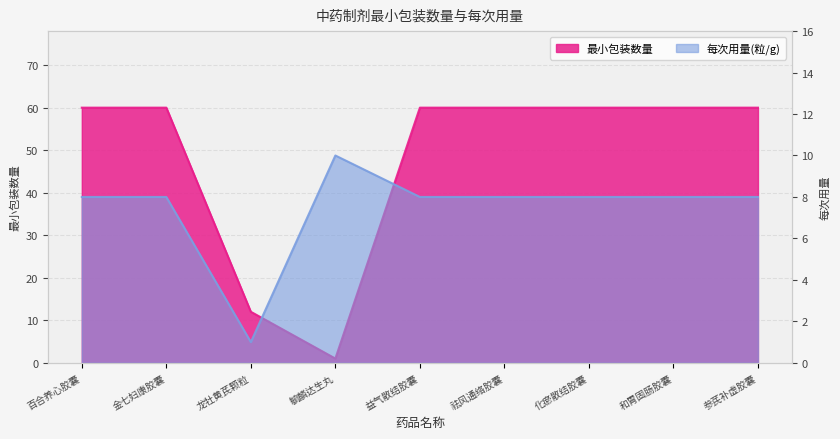

At which category does the data reach its first local valley?

毓麟达生丸